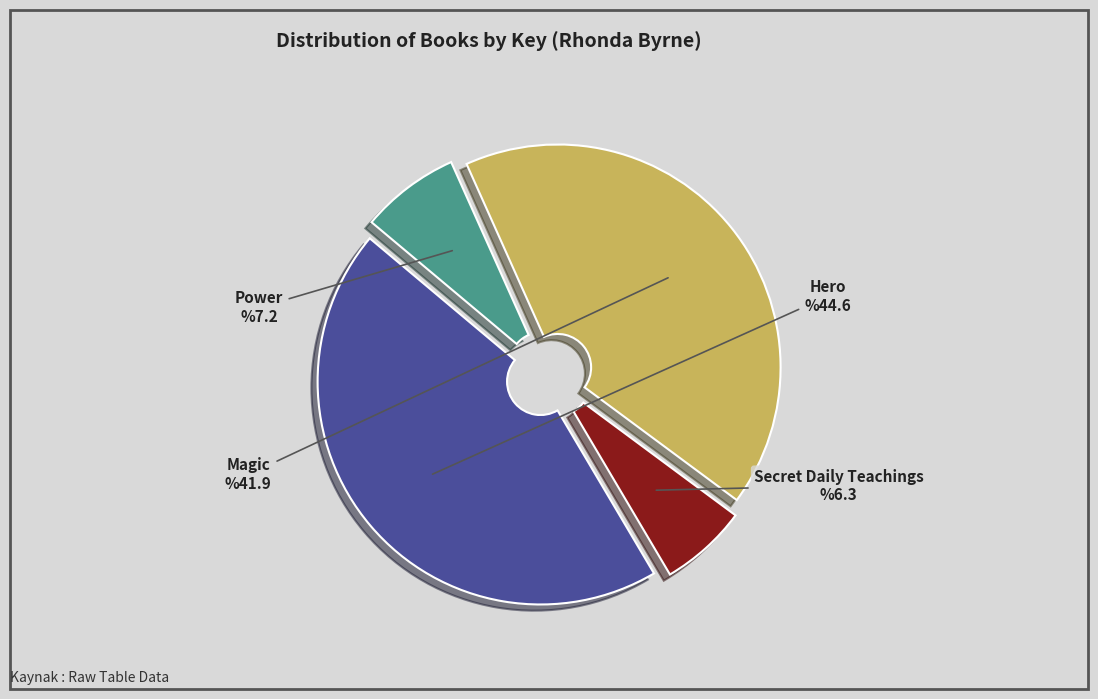

What is the ratio of the value at Magic to the value at Secret Daily Teachings?

6.6